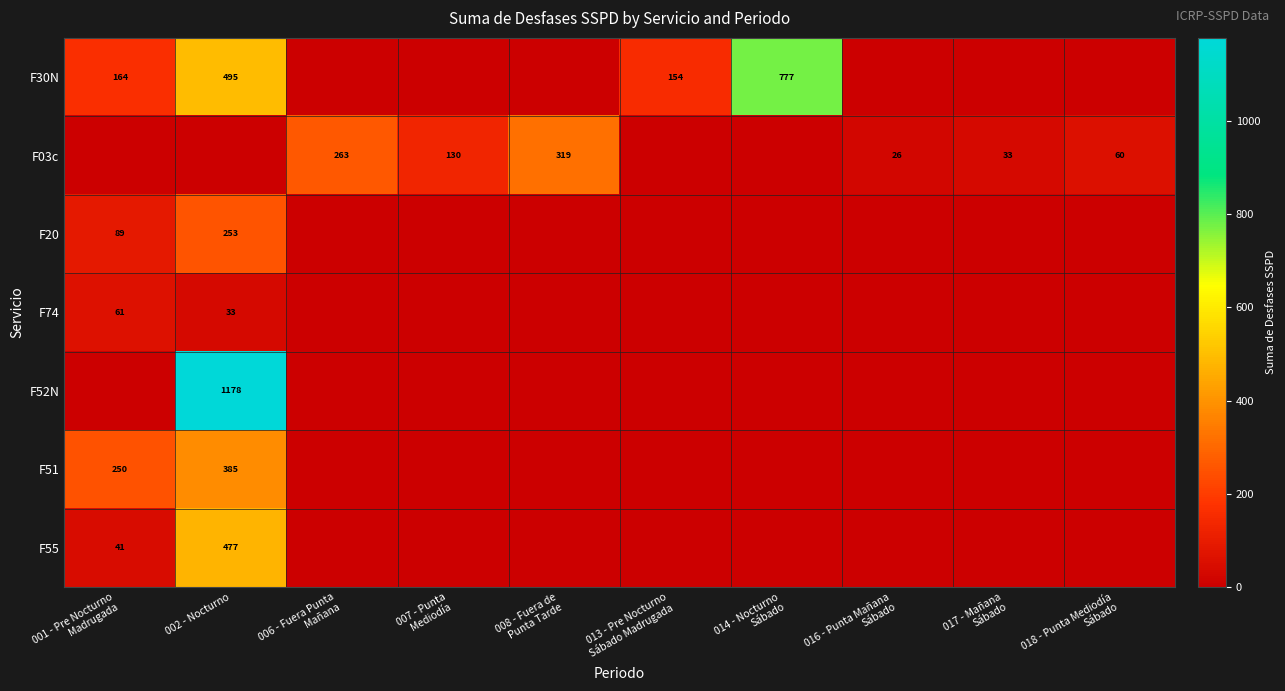

The value of F20 at 007 - Punta Mediodía is 0.0. True or false?

True